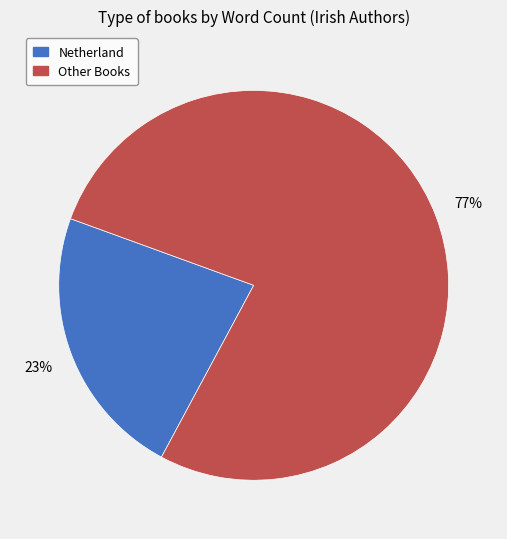

Does Netherland represent more than half of the total?

No